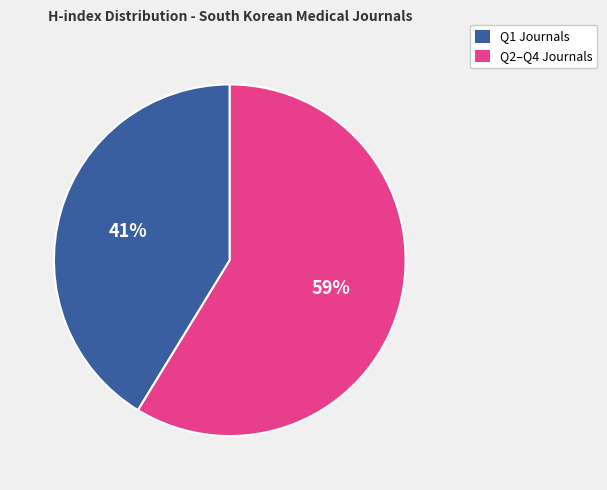

Is there any slice that represents more than half of the pie?

Yes